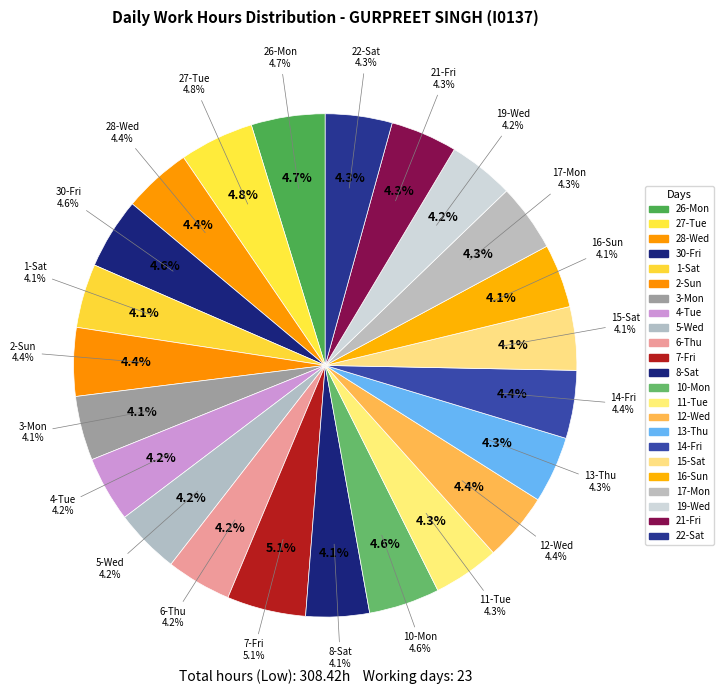

What is the largest slice in the pie chart?

7-Fri